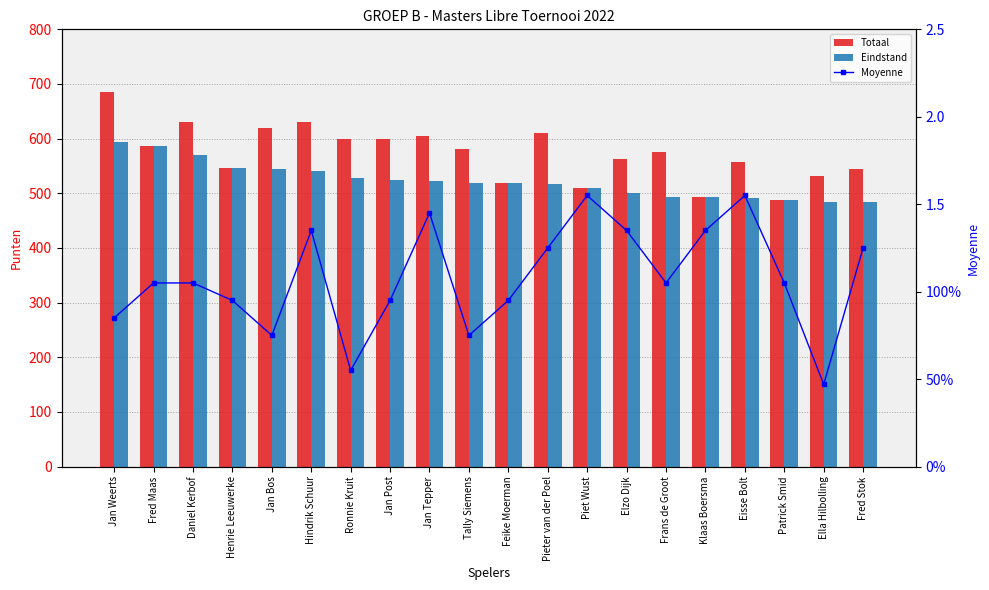

What is the total value across all series at Klaas Boersma?

987.4